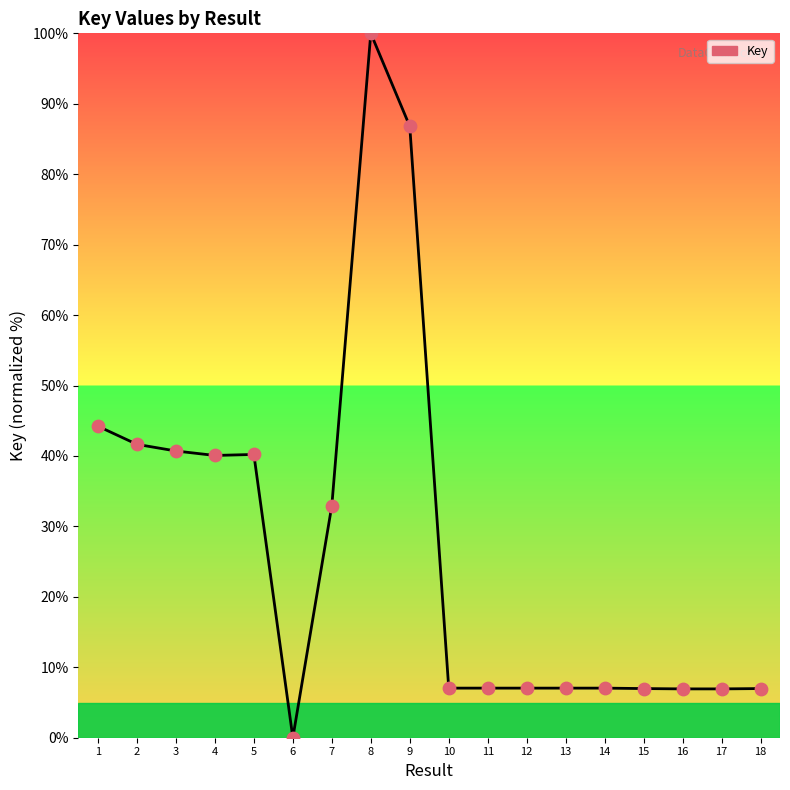

What is the change in value from 11 to 16?

-0.1